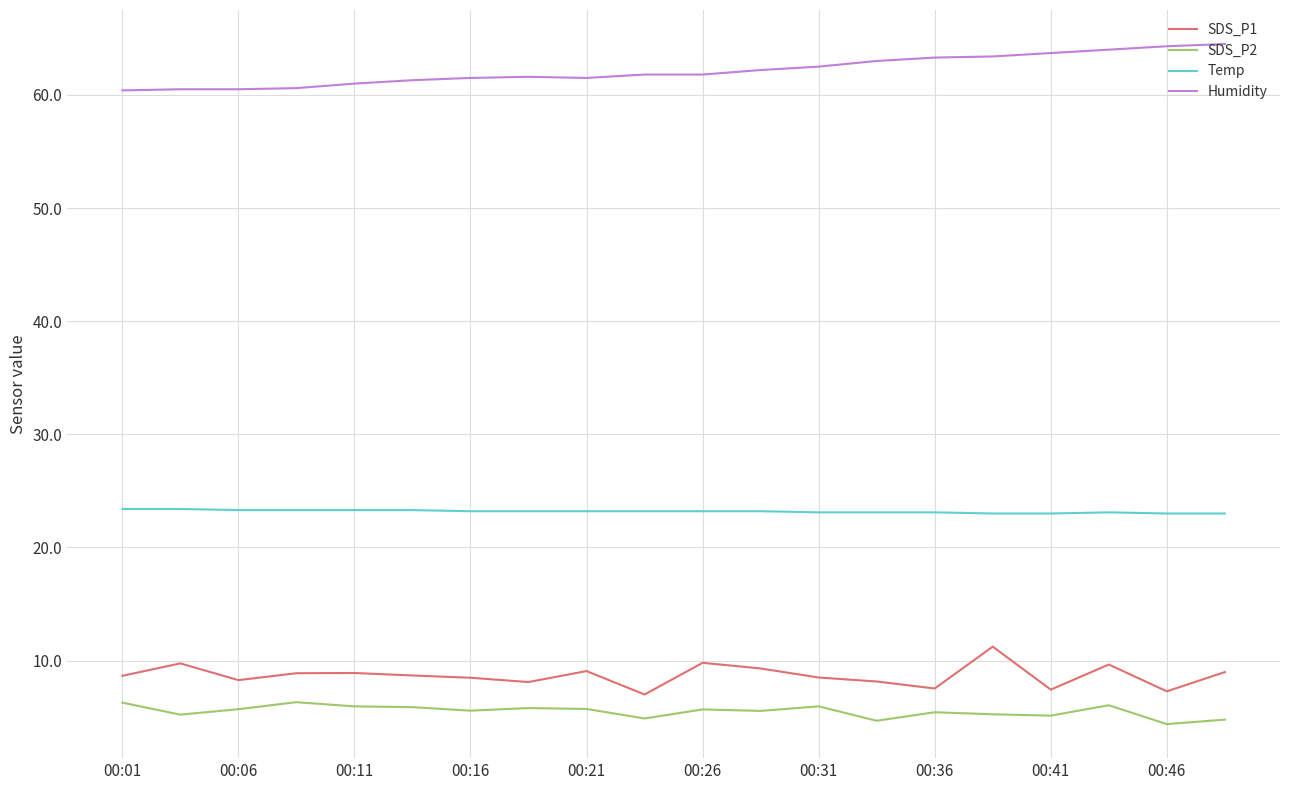

What is the minimum value shown in the chart?

4.4